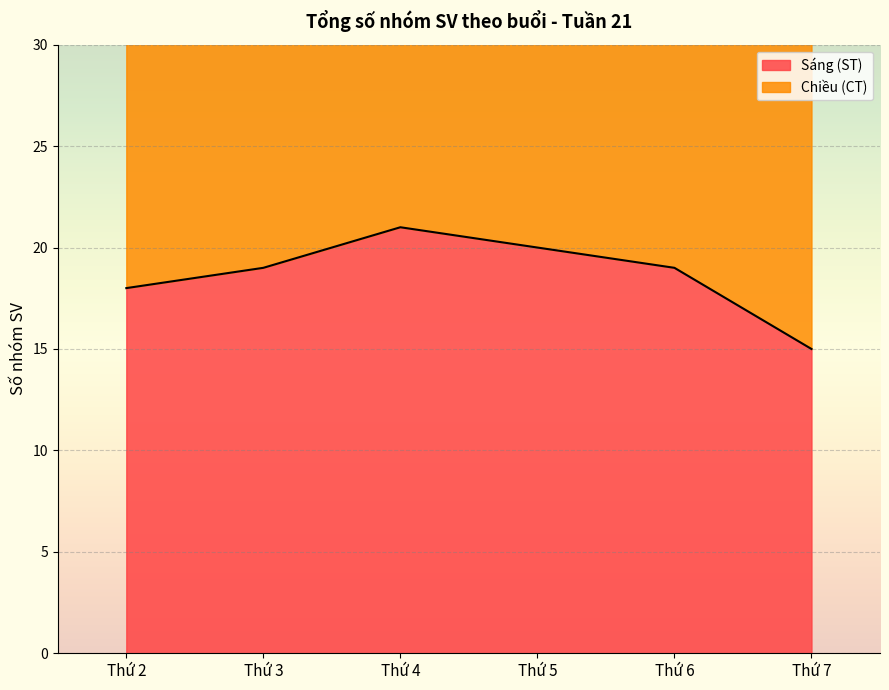

Reading right to left, transcribe all the data shown in this chart.

Thứ 7=15	Thứ 6=19	Thứ 5=20	Thứ 4=21	Thứ 3=19	Thứ 2=18